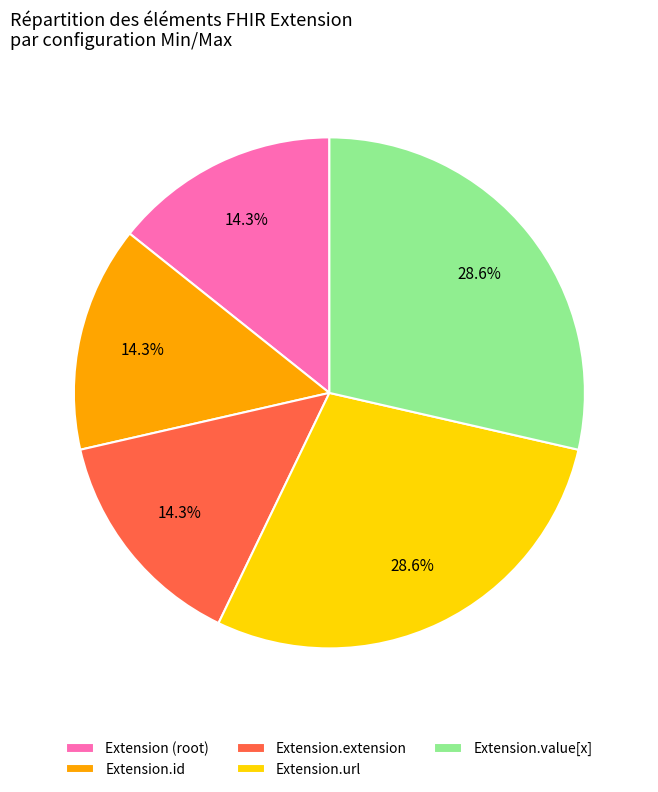

Is the sum of Extension.url and Extension.extension greater than half?

No